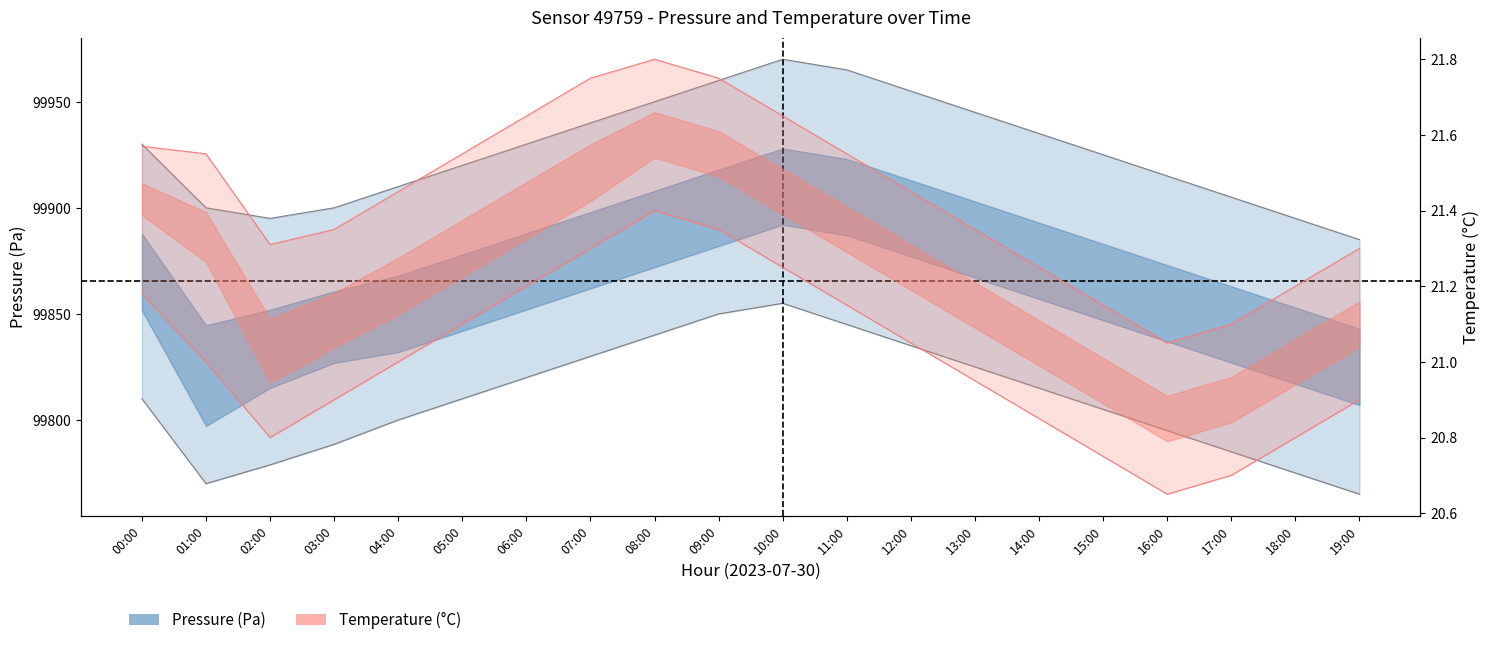

Rank the categories by pressure_lower value from highest to lowest.

10:00, 09:00, 11:00, 08:00, 12:00, 07:00, 13:00, 06:00, 14:00, 00:00, 05:00, 15:00, 04:00, 16:00, 03:00, 17:00, 02:00, 18:00, 01:00, 19:00